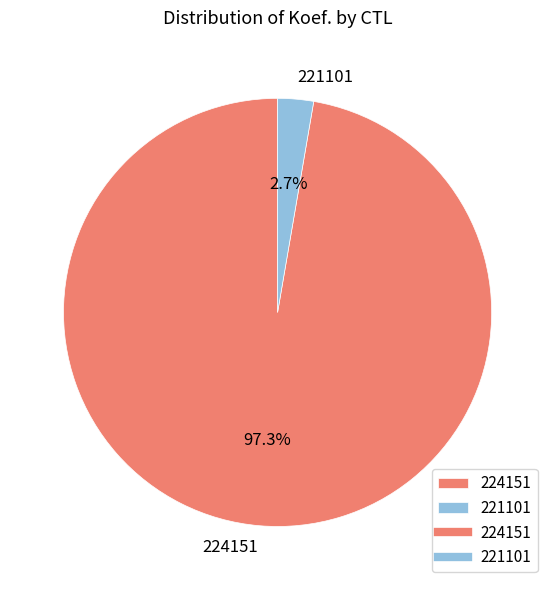

Between 224151 and 221101, which is larger?

224151